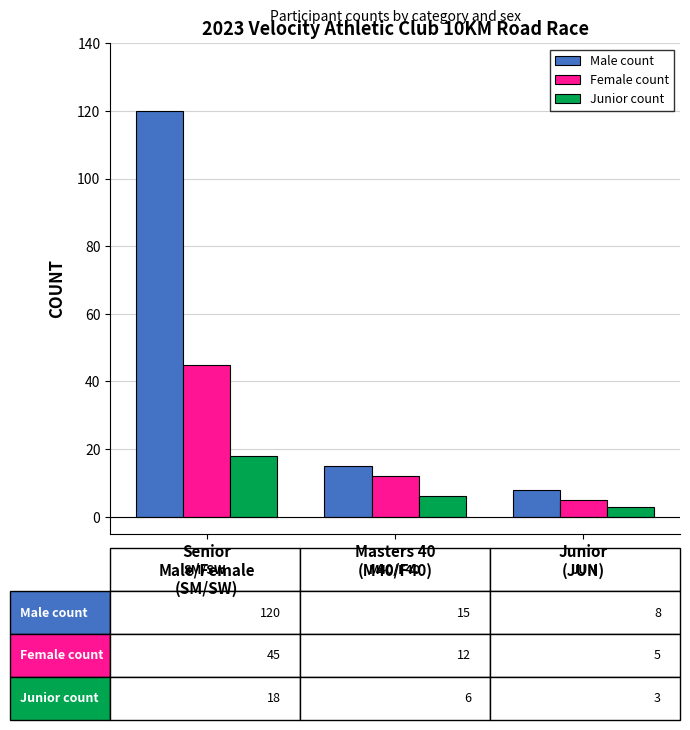

What is the spread (max minus min) of values at Junior
(JUN)?

5